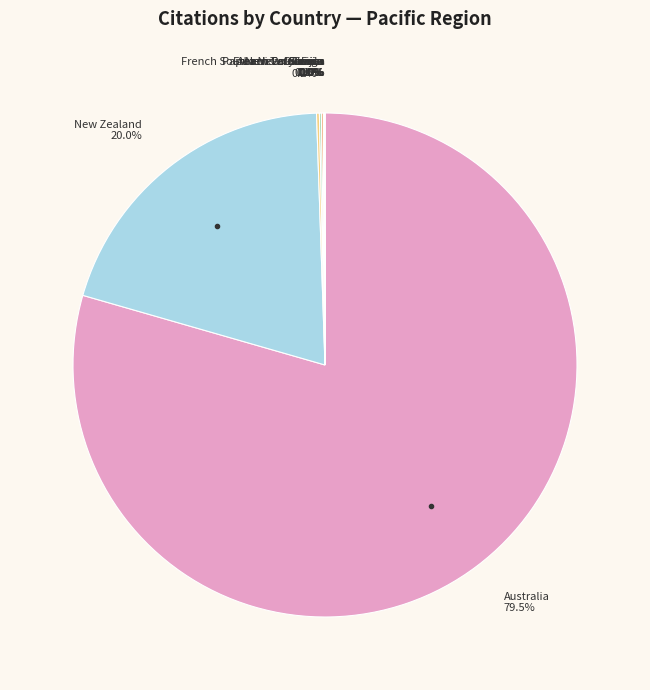

Does any single category account for the majority?

Yes